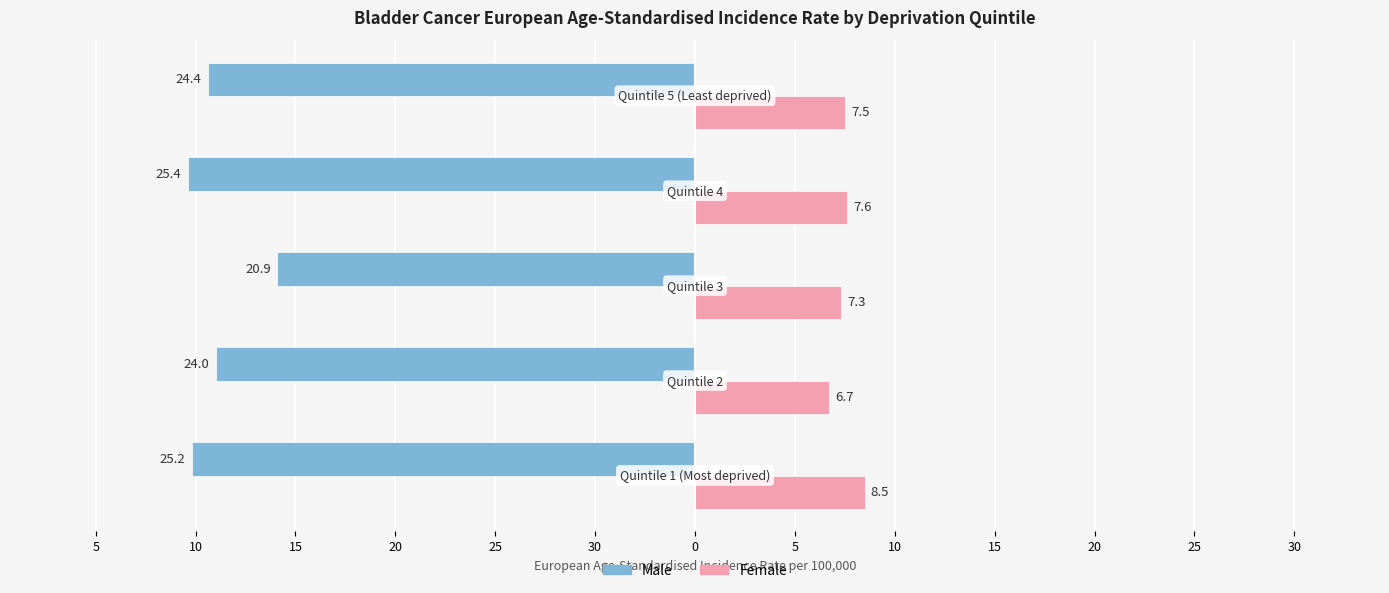

What are all the series names shown in the legend?

Male, Female